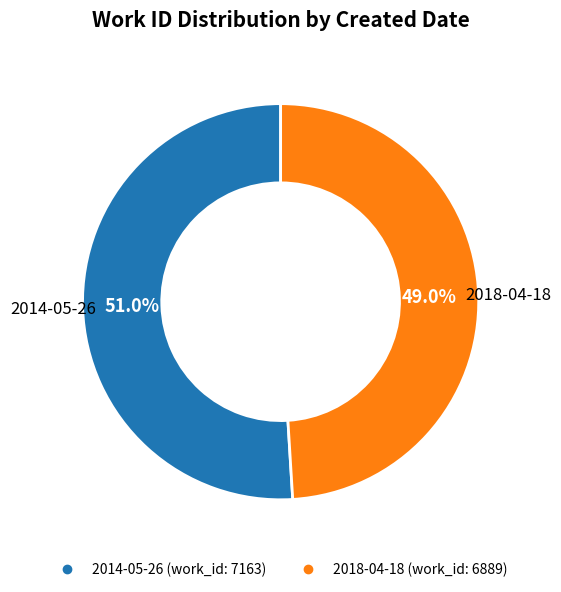

Does 2014-05-26 represent more than half of the total?

Yes